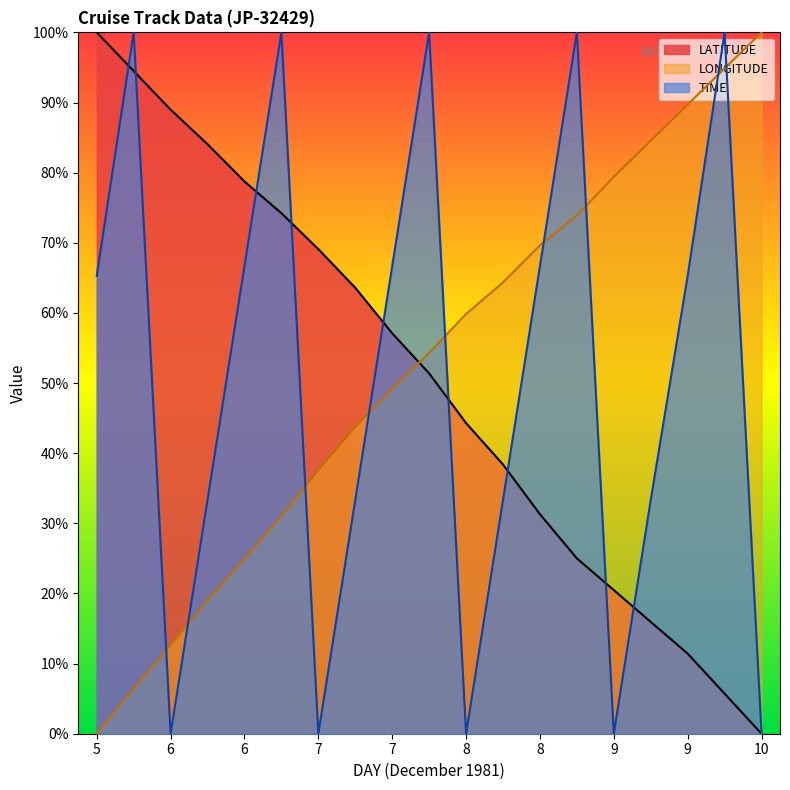

Which series ends up on top after the final intersection of LONGITUDE and LATITUDE?

LONGITUDE